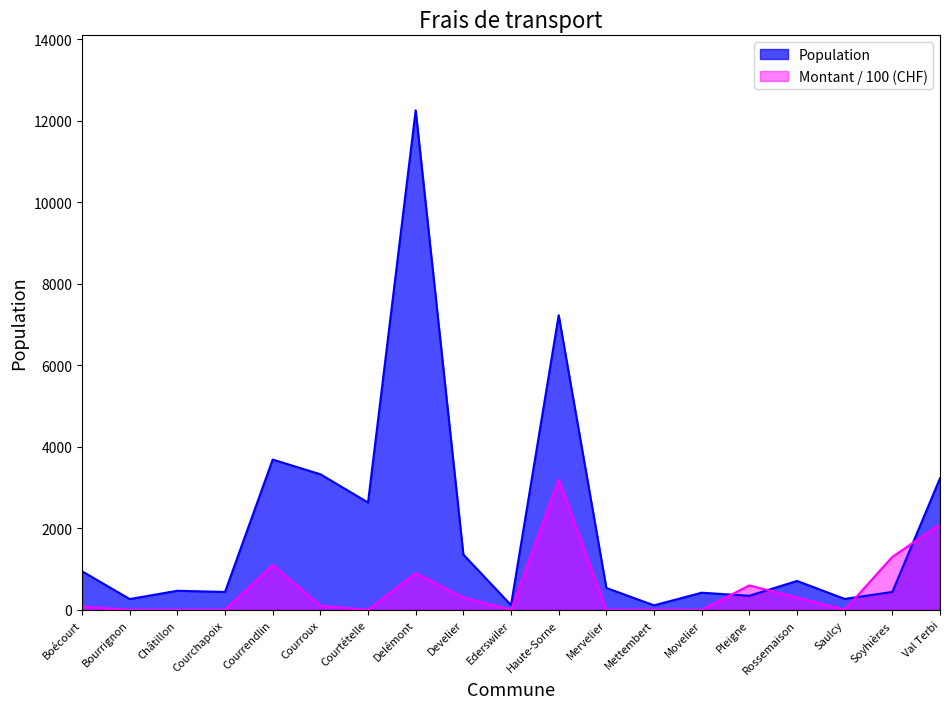

What are all the series names shown in the legend?

Population, Montant / 100 (CHF)